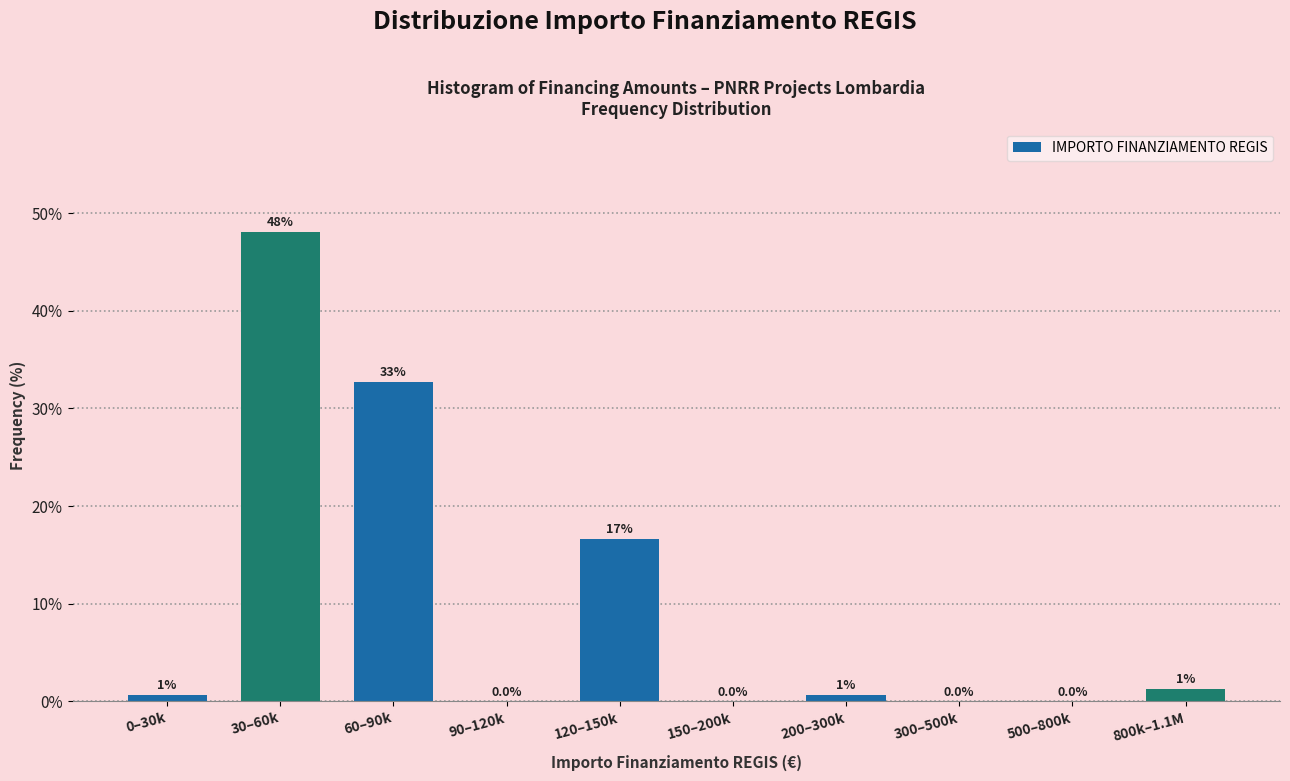

What is the greatest value displayed?

48.1